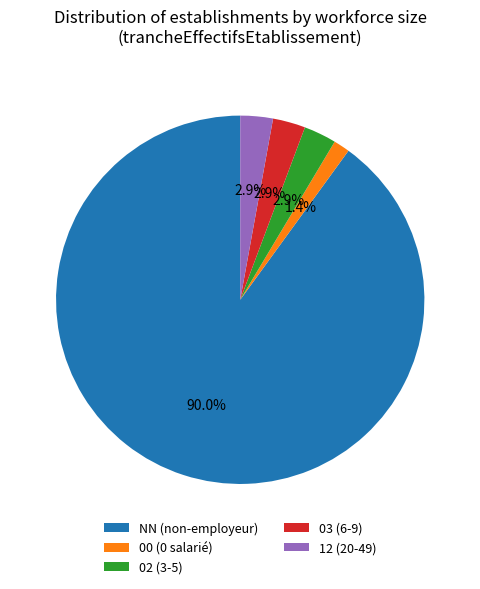

How many slices are in this pie chart?

5